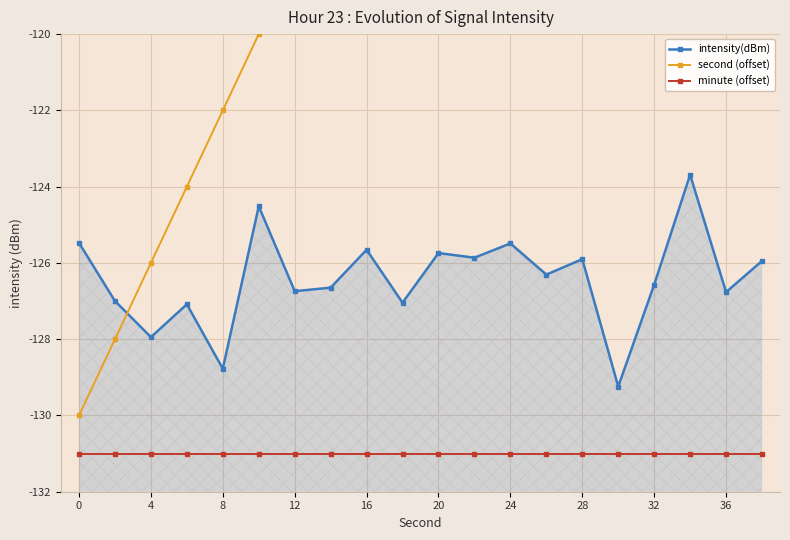

Is it true that minute (offset) equals -233.4 at 20?

False